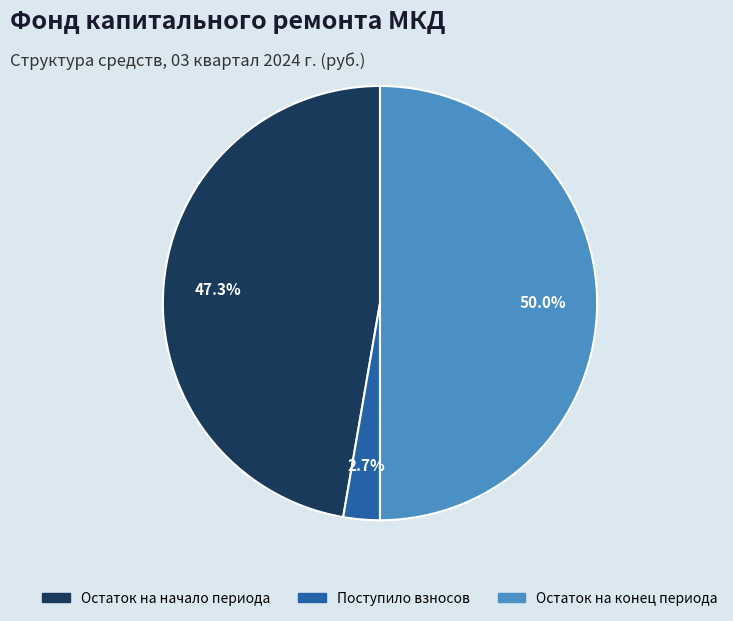

Which category has the smallest portion of the pie?

Поступило взносов